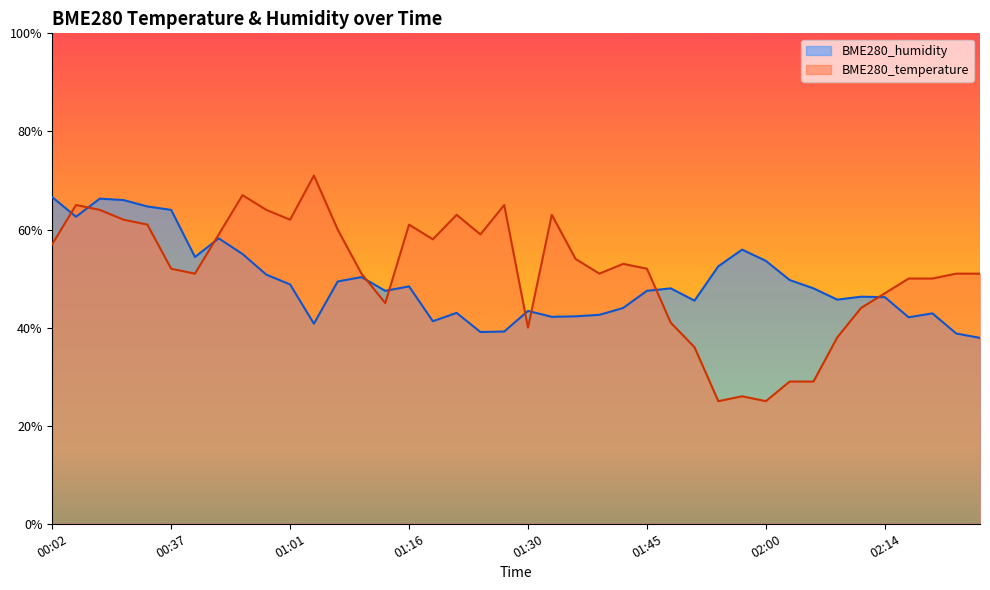

Which category has the lowest value in the BME280_humidity series?

02:28